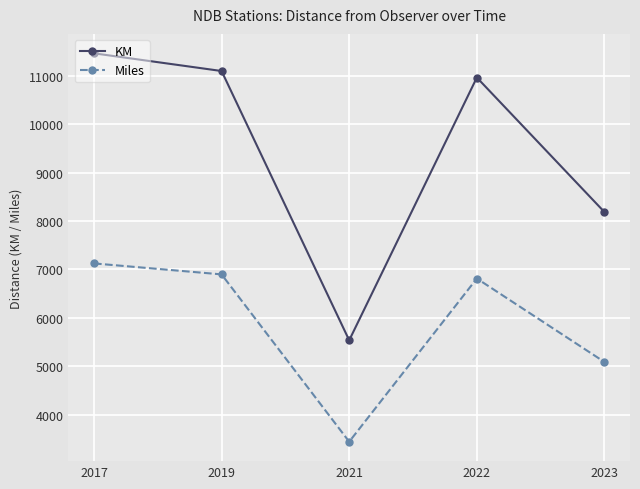

Between 2021 and 2022, which series saw the biggest shift?

KM